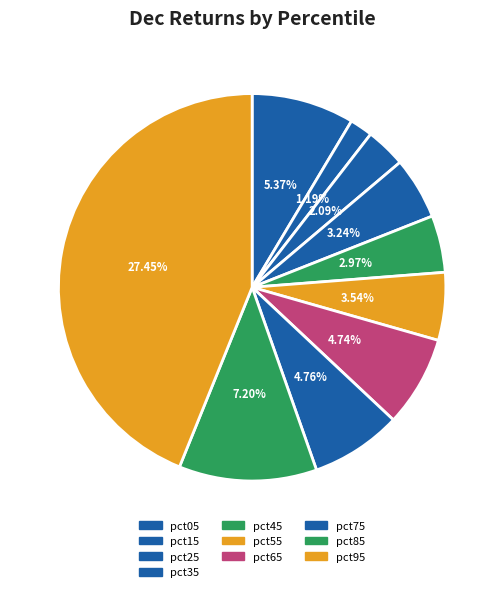

To the nearest percent, what is the combined percentage of pct55 and pct05?

14%